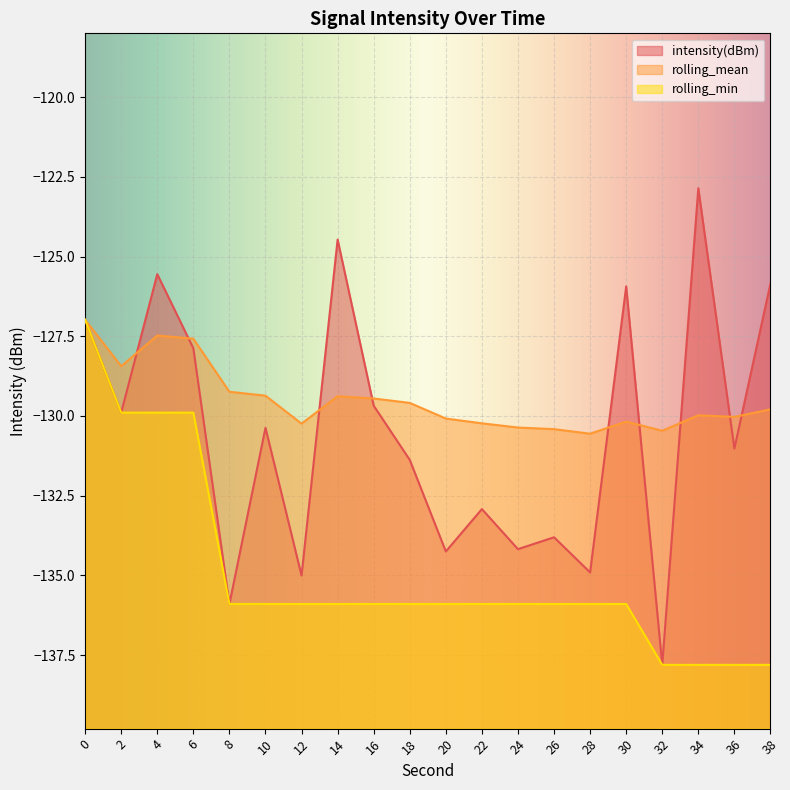

At which category does intensity(dBm) reach its first local peak?

4